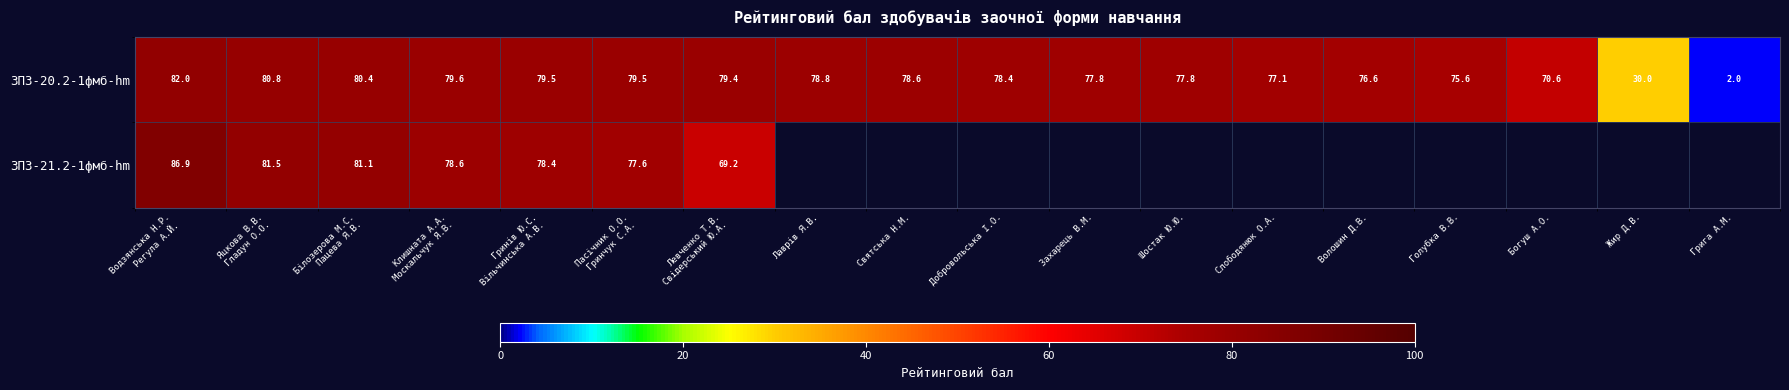

True or false: ЗПЗ-20.2-1фмб-hm has a value of 33.8 at Лаврів Я.В..

False